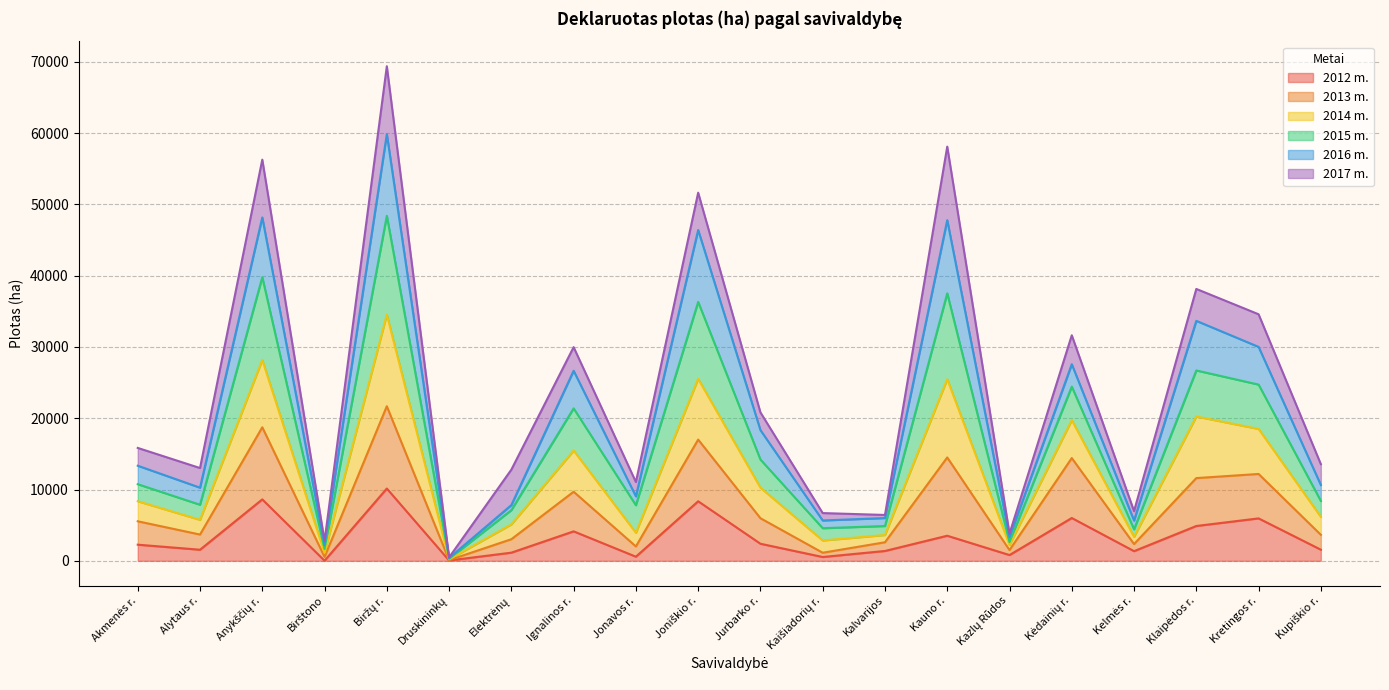

True or false: 2012 m. has more than 2 interior local peaks.

True